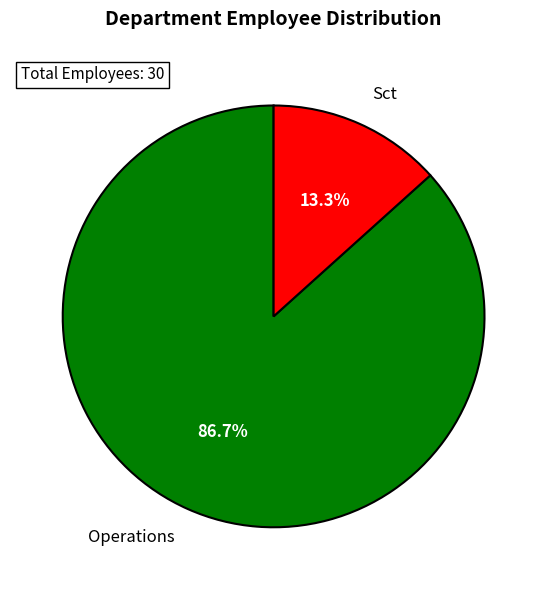

Which slice is the smallest?

Sct